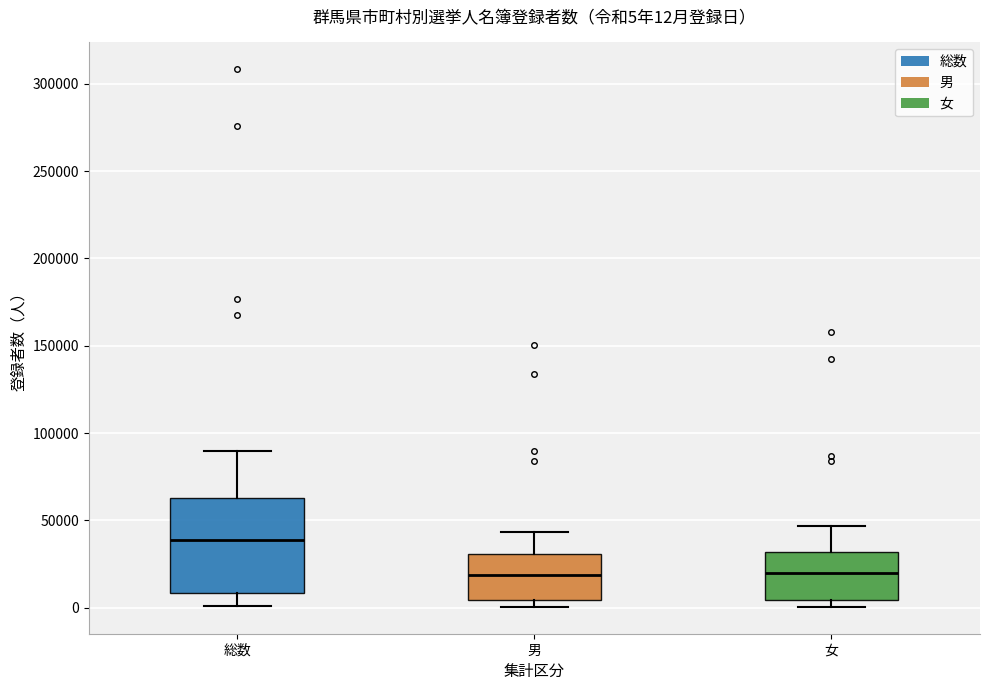

Which box is the tallest, from its lower edge to its upper edge?

総数